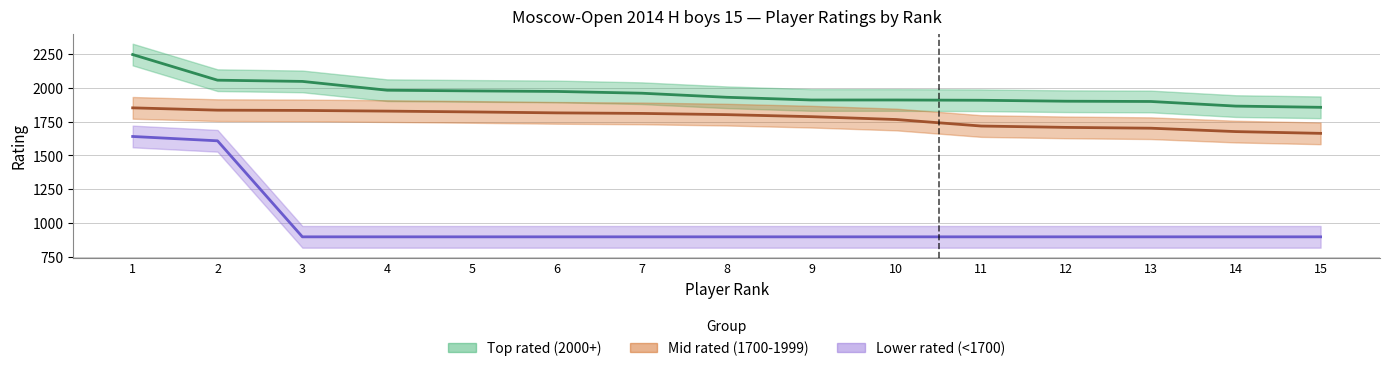

The value of Mid rated (1700-1999) at 5 is 1821. True or false?

True